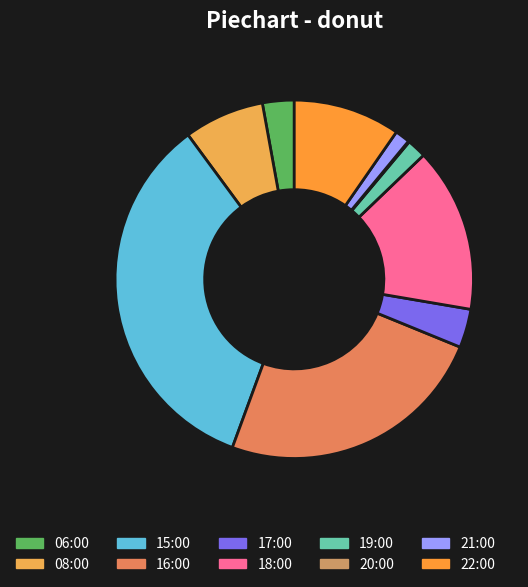

The 22:00 slice represents 10% of the pie. True or false?

True